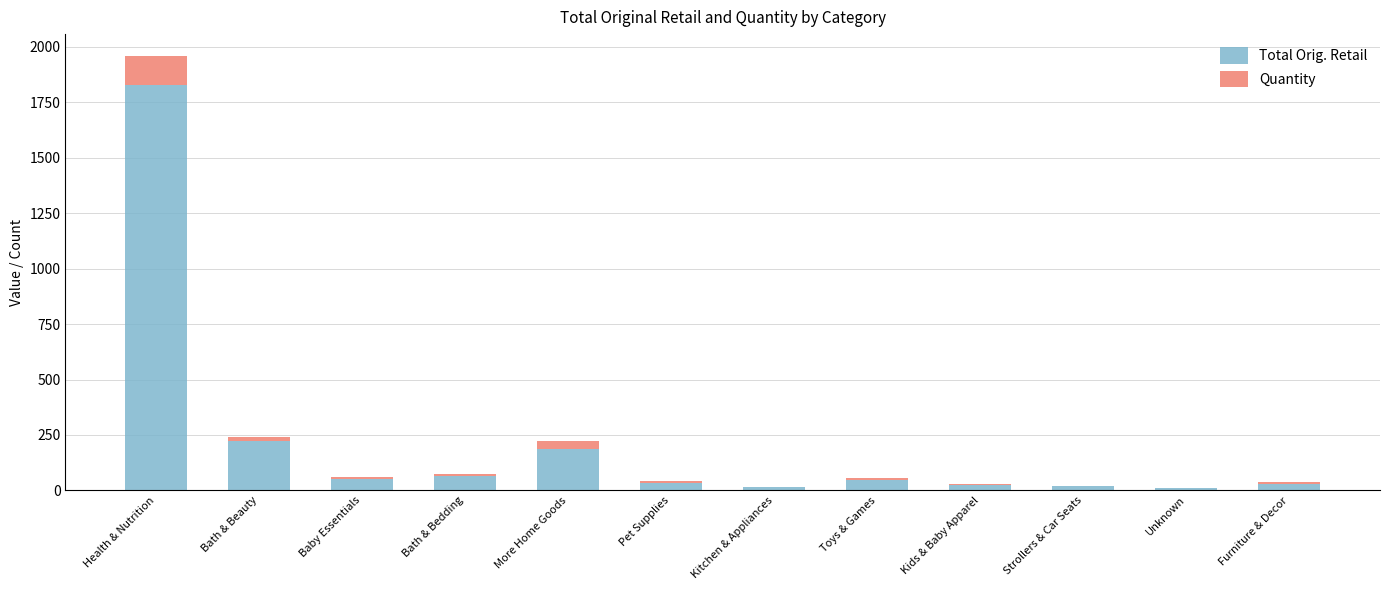

How many series are shown in this chart?

2